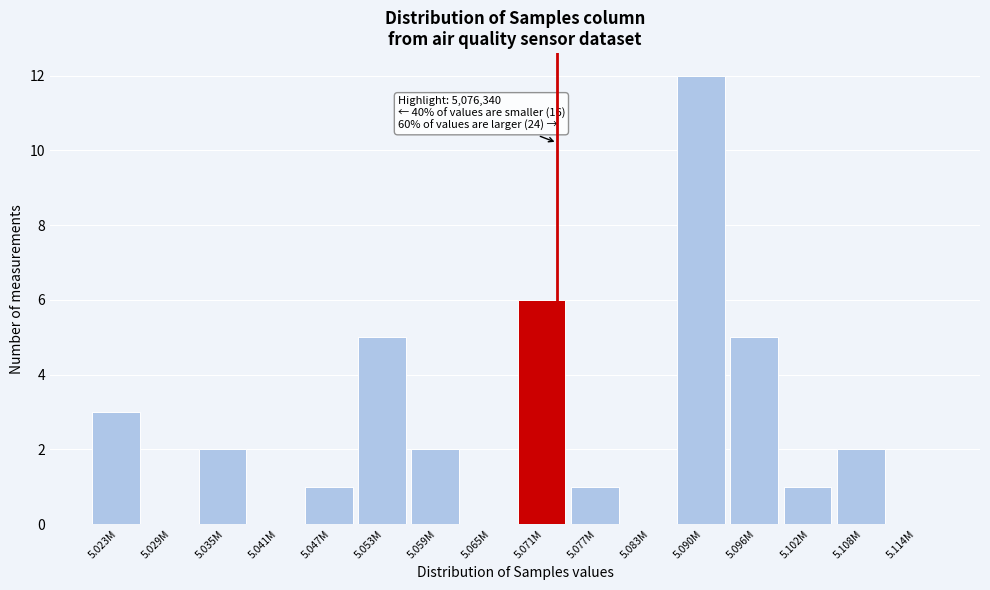

Reading left to right, extract all data points from this chart.

5.023M=3	5.029M=0	5.035M=2	5.041M=0	5.047M=1	5.053M=5	5.059M=2	5.065M=0	5.071M=6	5.077M=1	5.083M=0	5.090M=12	5.096M=5	5.102M=1	5.108M=2	5.114M=0